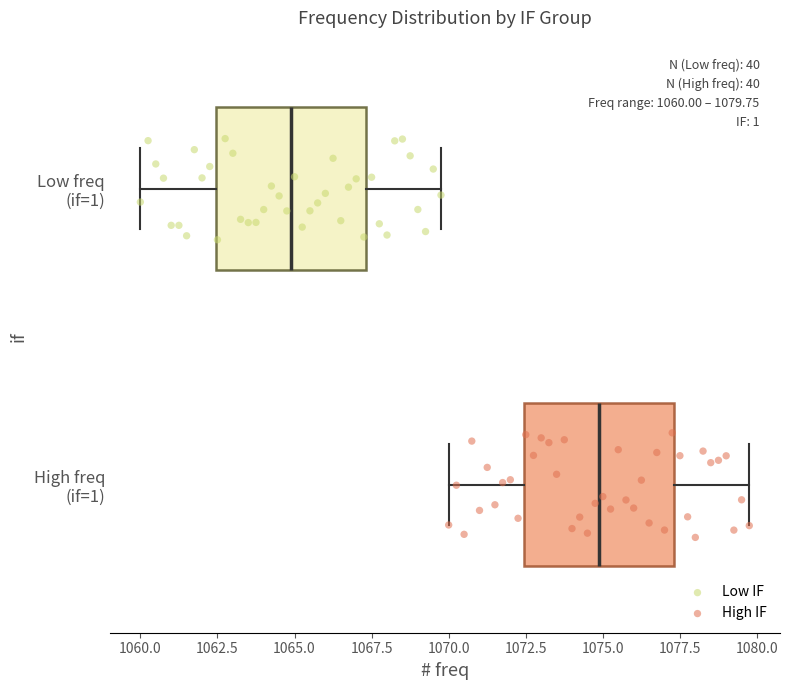

Which box's median line is the furthest to the left?

Low freq (if=1)